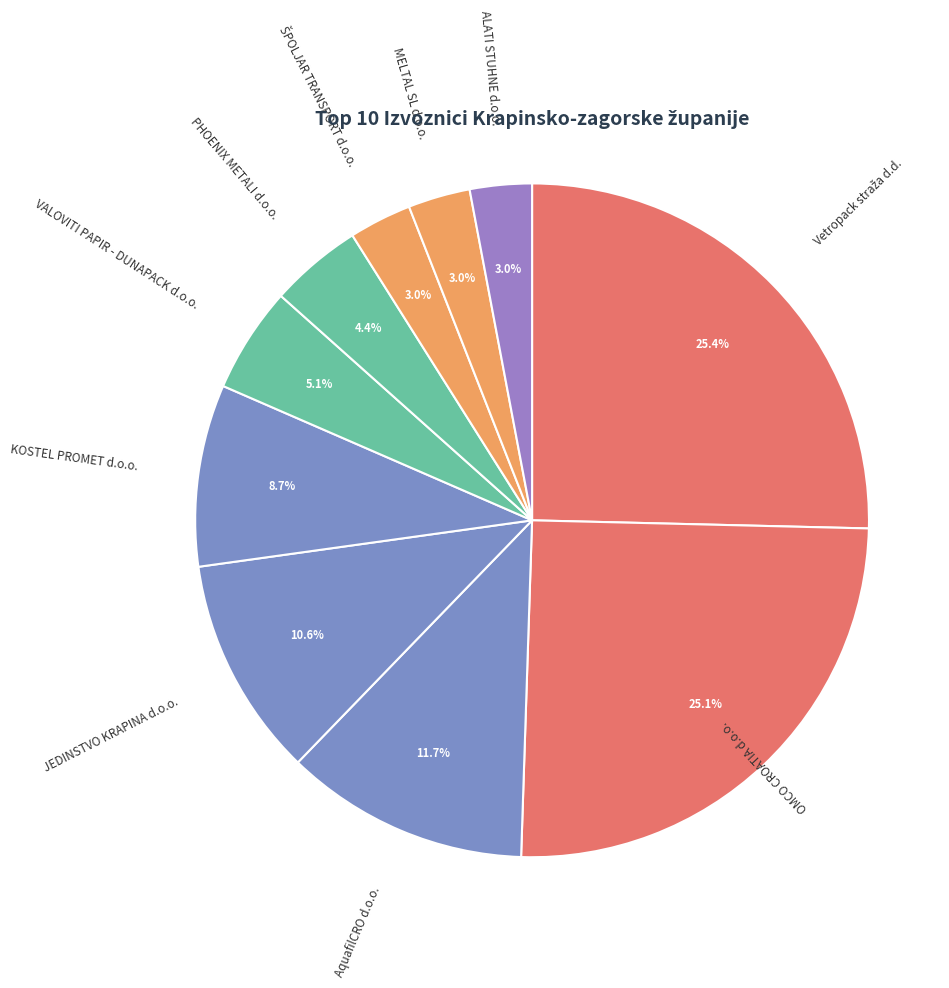

How many segments does this pie chart have?

10